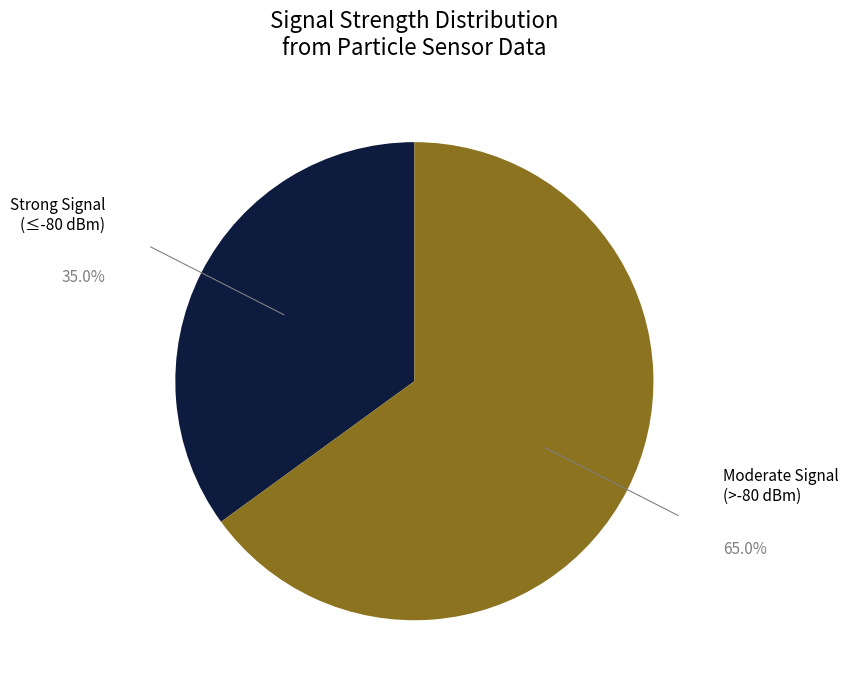

Rank the categories by value from lowest to highest.

Strong Signal (≤-80 dBm), Moderate Signal (>-80 dBm)